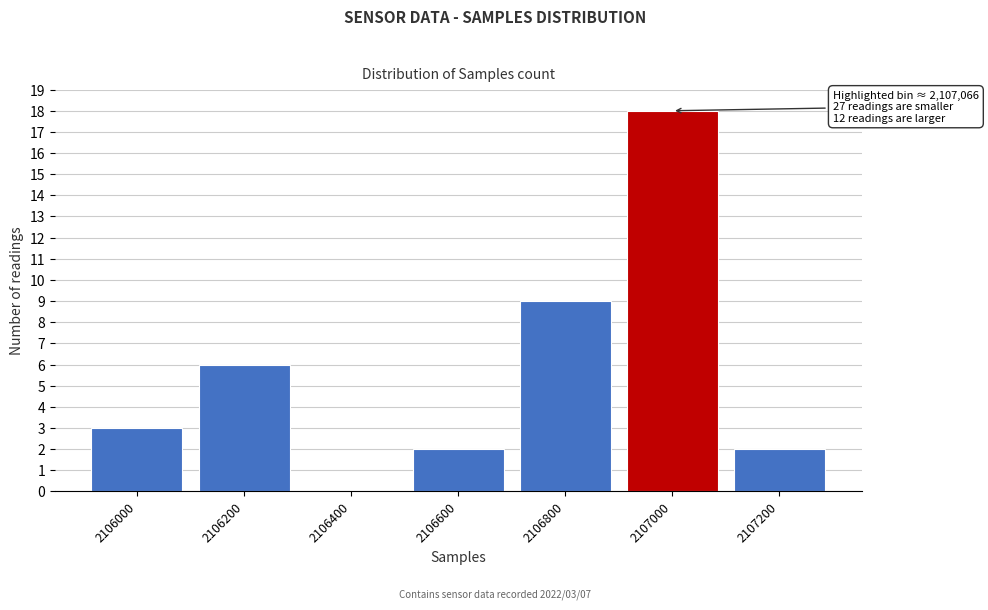

Reading left to right, what are all the values shown in this chart?

2106000=3	2106200=6	2106400=0	2106600=2	2106800=9	2107000=18	2107200=2